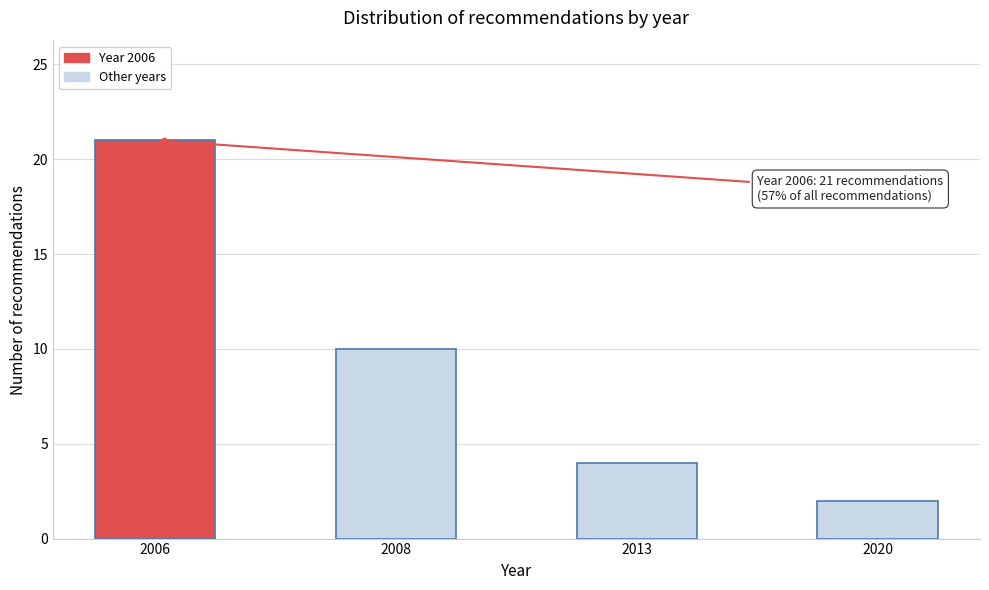

Reading left to right, what are all the values shown in this chart?

21	10	4	2